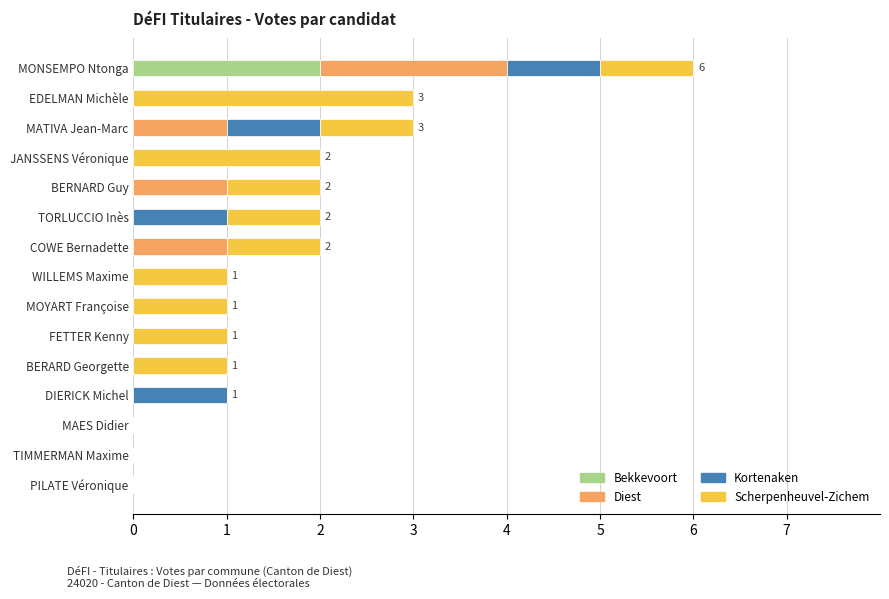

How many data points does each series have?

15